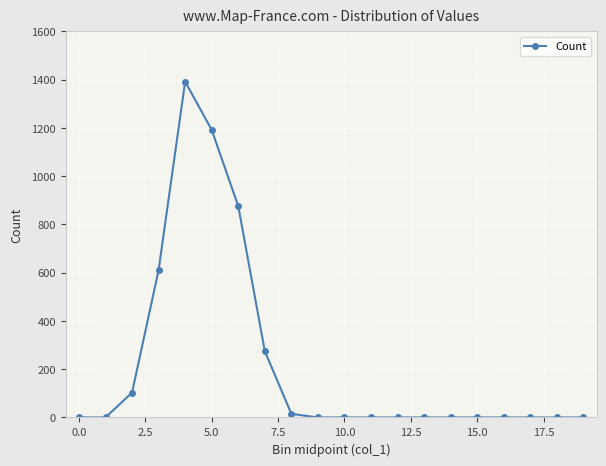

What is the greatest value displayed?

1392